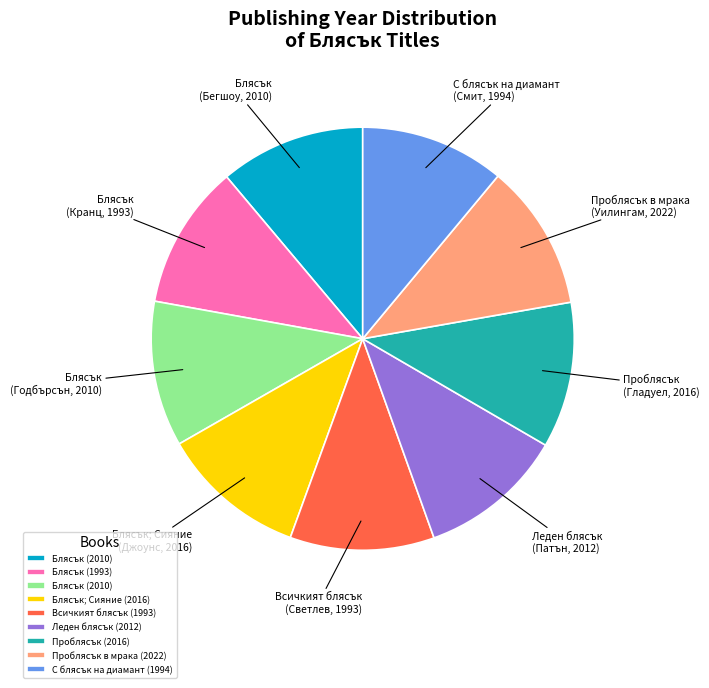

Does any single category account for the majority?

No